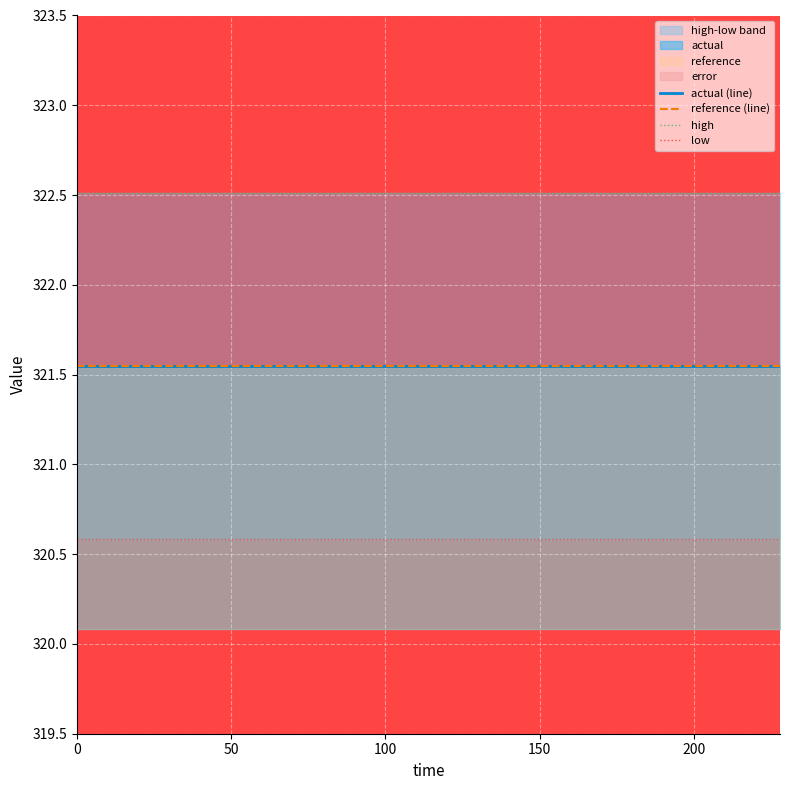

What is the lowest value of the reference (line) series?

321.5